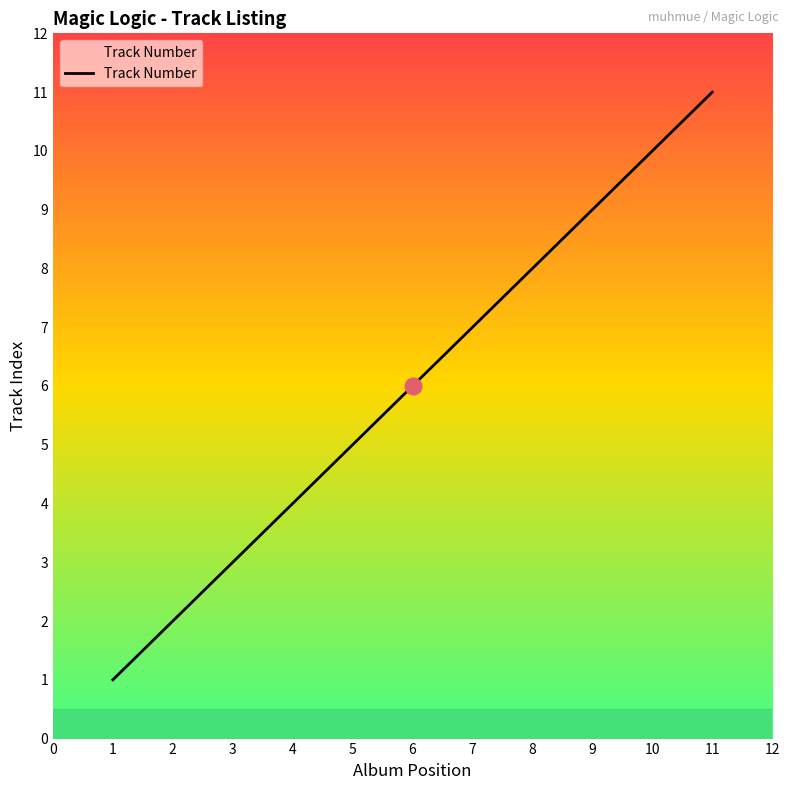

Where is the data nearest to the value 6?

6